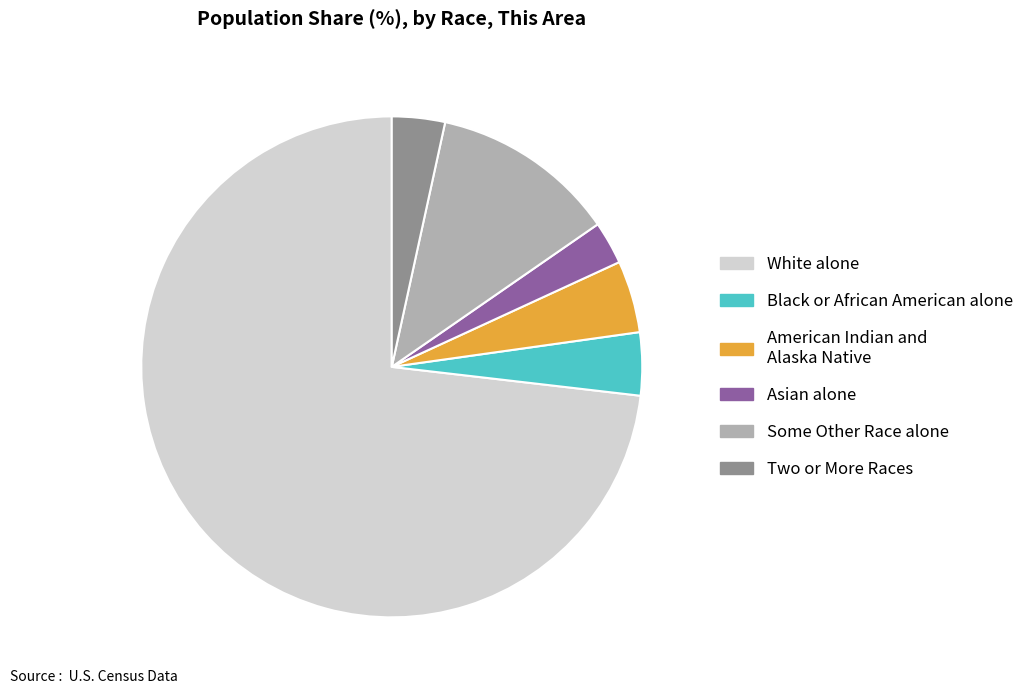

Is there any slice that represents more than half of the pie?

Yes